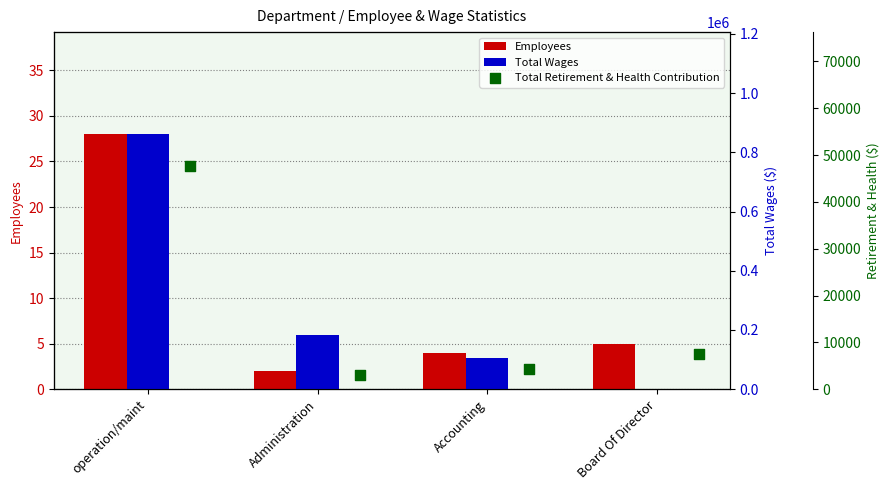

Is the value of Total Wages at Administration greater than the value of Total Retirement & Health Contribution at Accounting?

Yes